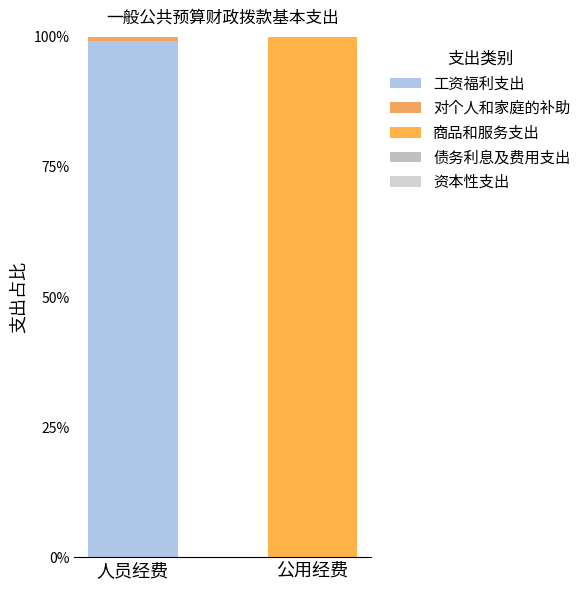

Is it true that 工资福利支出 equals 99.3 at 人员经费?

True